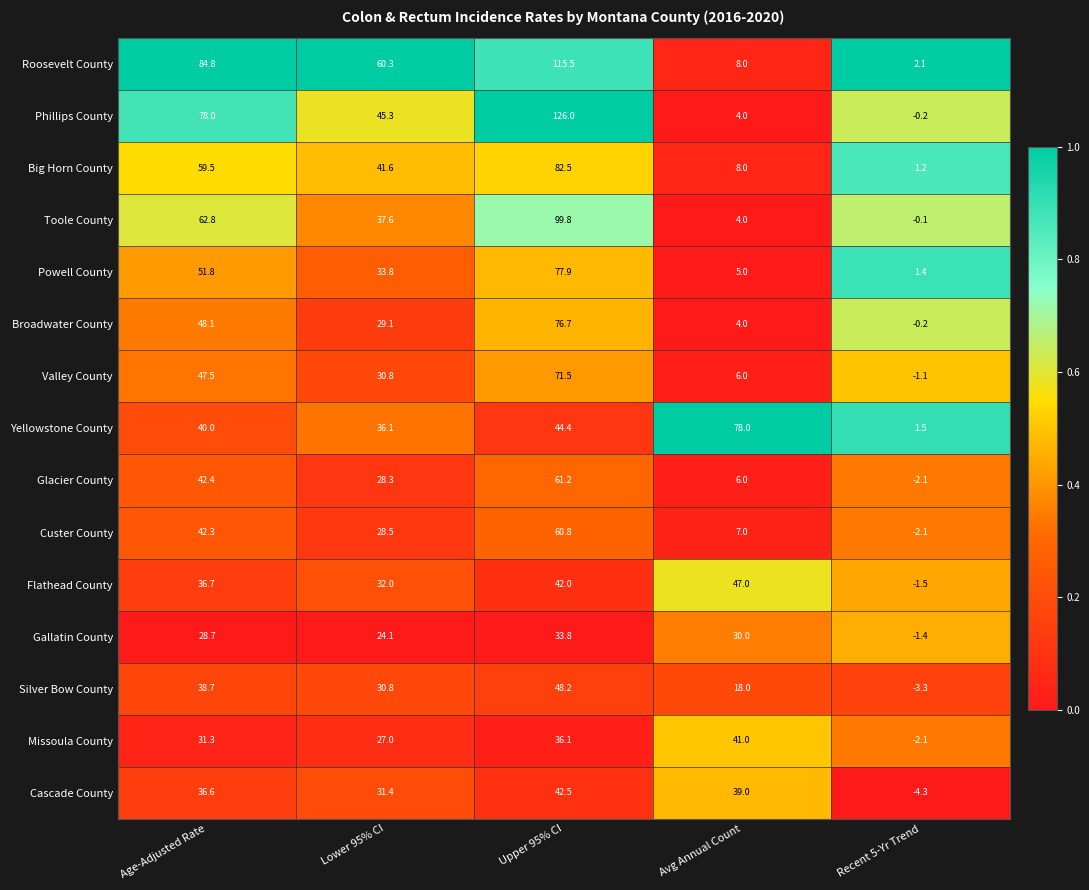

What is the sum of all Powell County values?

169.9